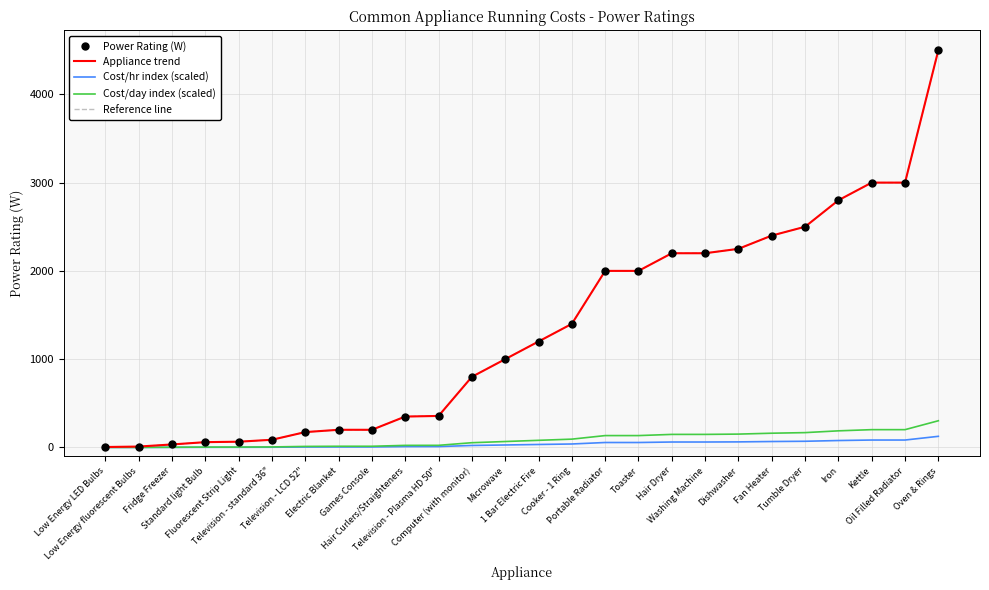

Is it true that Cost/day index (scaled) equals 41.9 at Oil Filled Radiator?

False